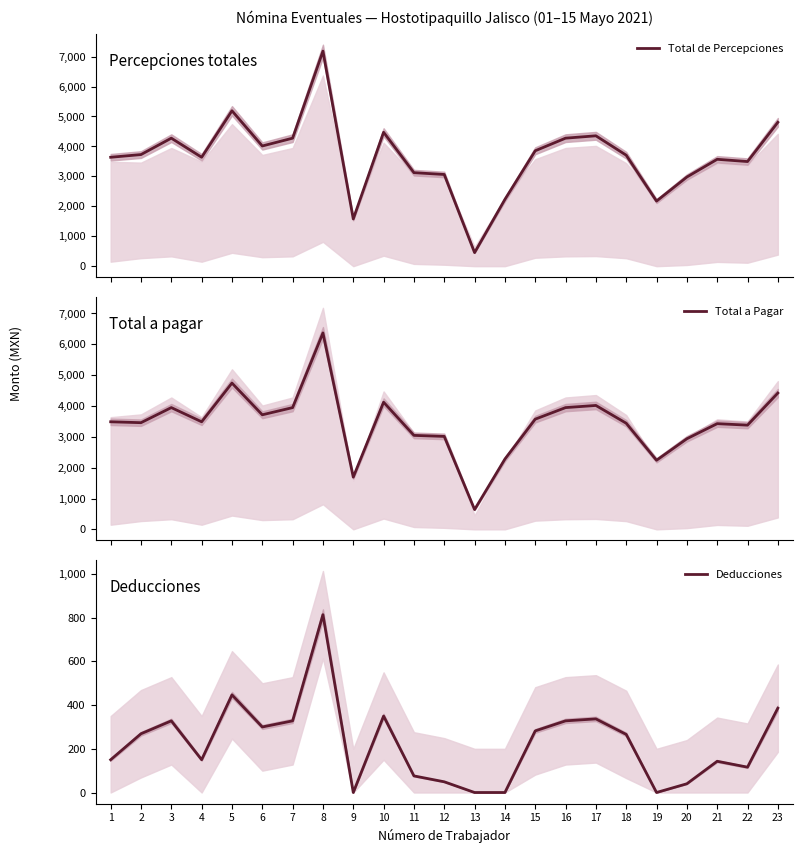

Is this an area chart (filled region under the line)?

No